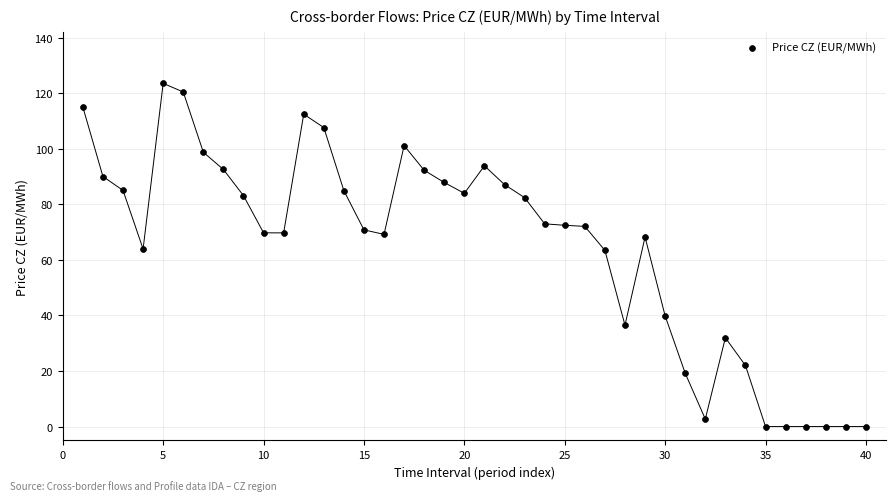

What is the range of Y values (max minus min)?

123.5